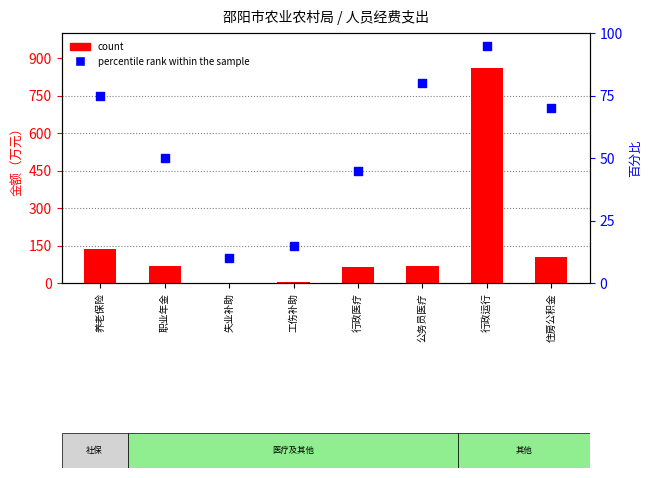

What are all the series names shown in the legend?

count, percentile rank within the sample